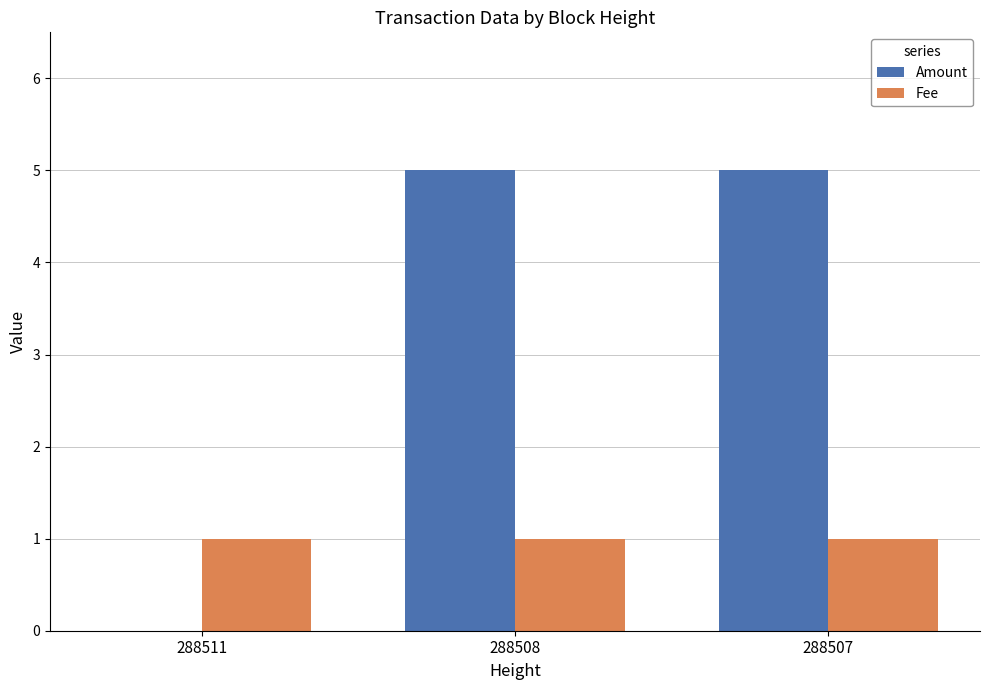

What is the average value of the Fee series?

1